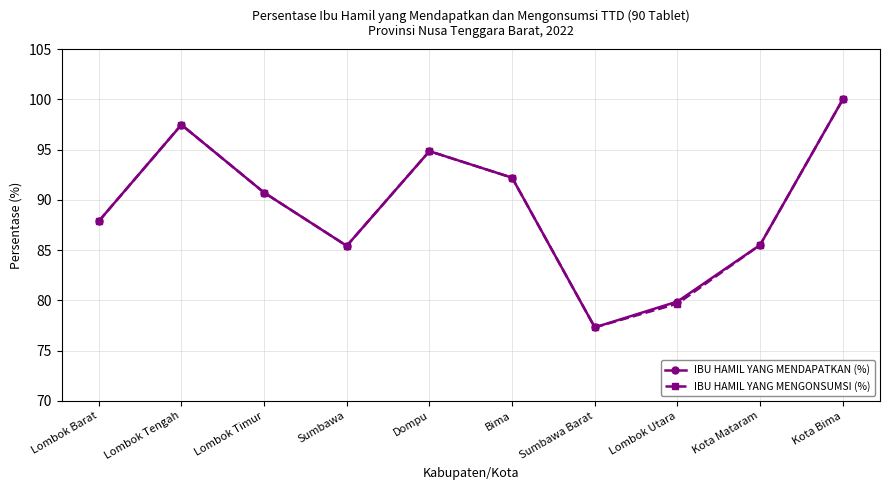

At which label does IBU HAMIL YANG MENGONSUMSI (%) first exceed 90?

Lombok Tengah